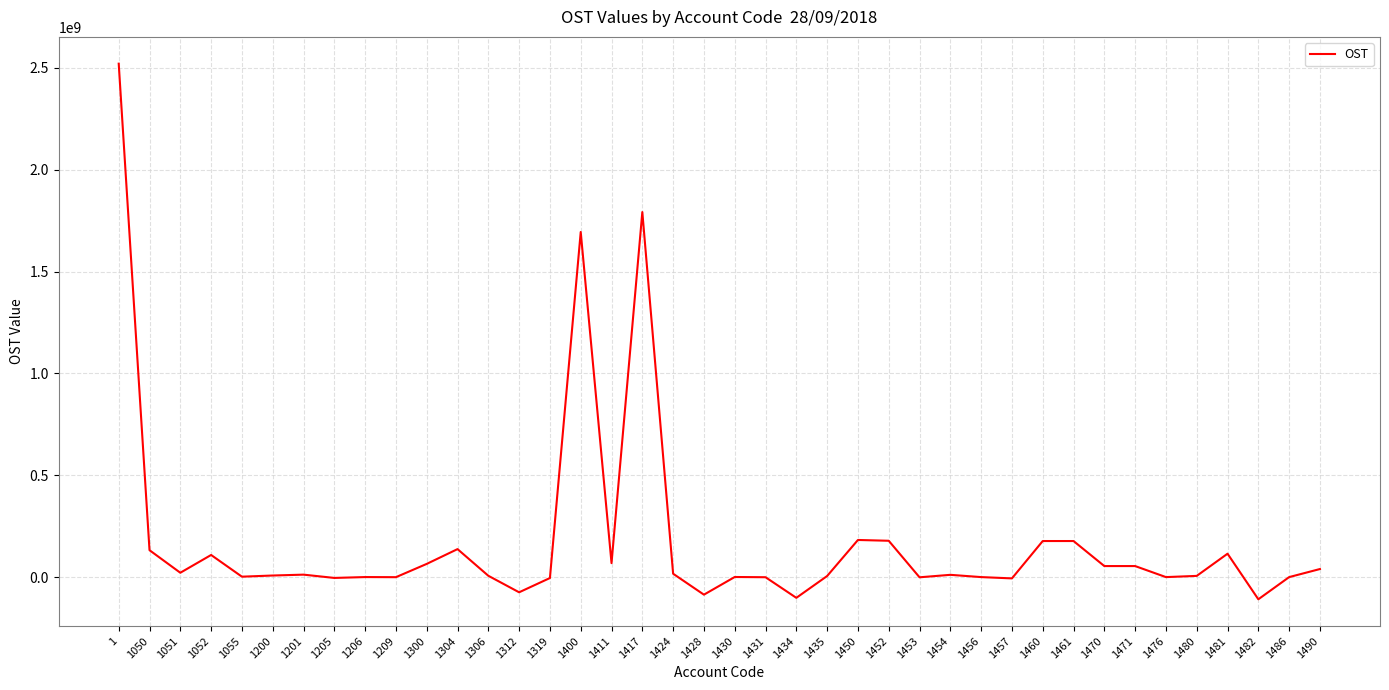

What is the minimum value shown in the chart?

-108894363